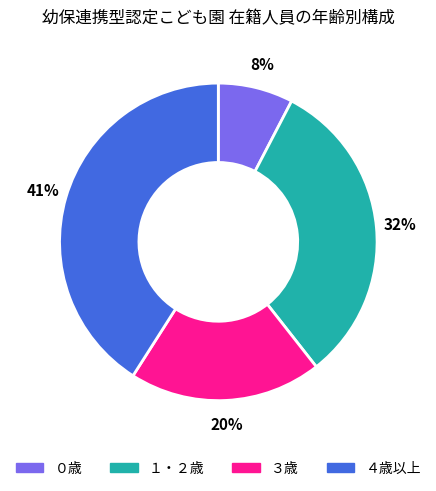

Is the sum of １・２歳 and ４歳以上 greater than half?

Yes